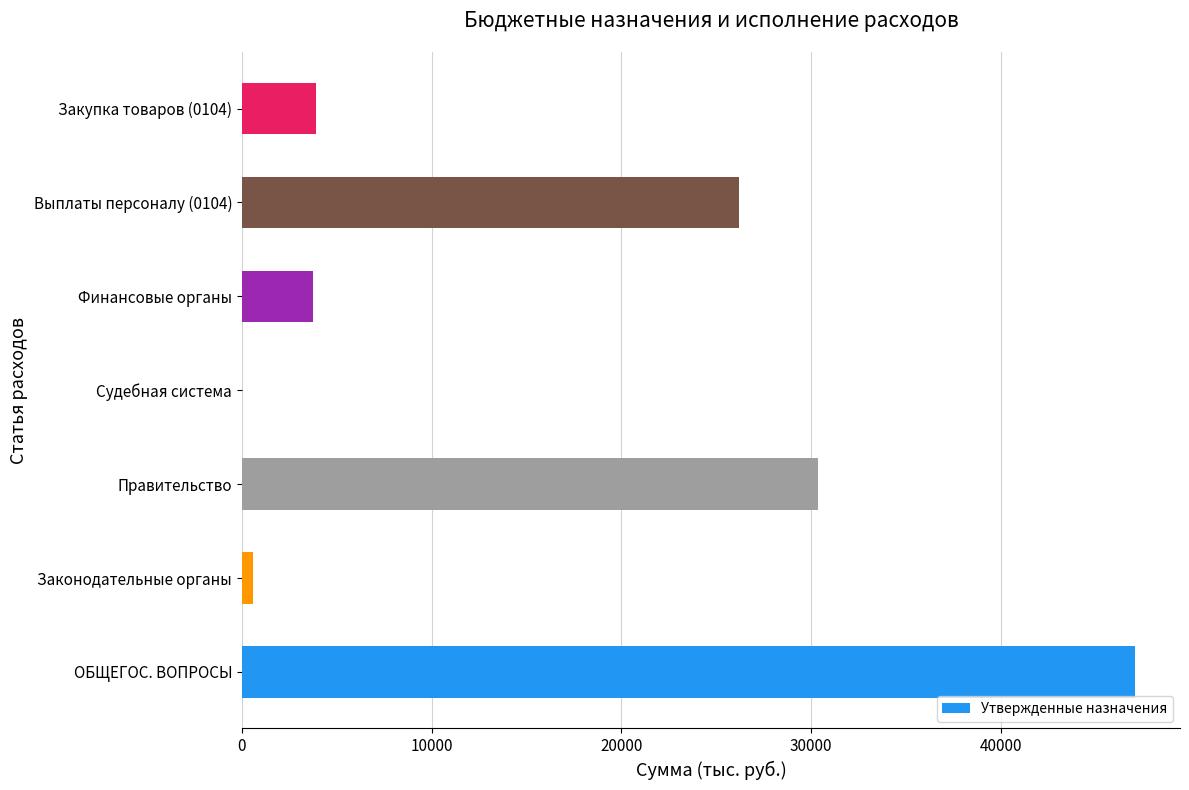

At which label is the value closest to 23548?

Выплаты персоналу (0104)